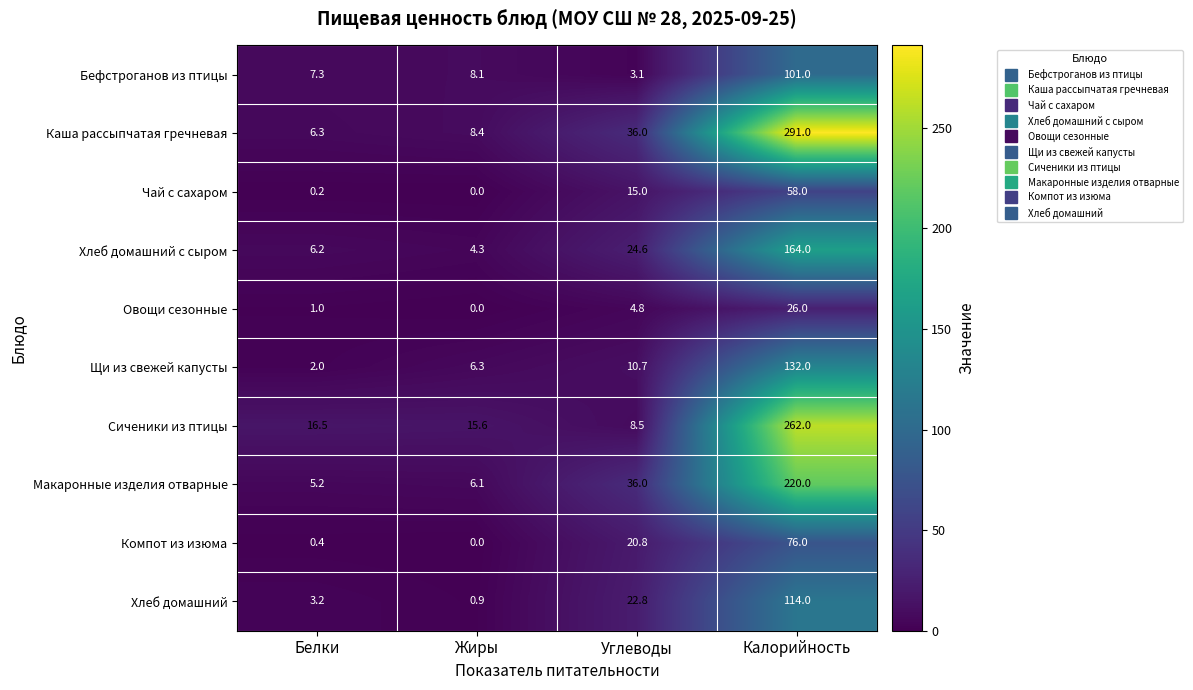

True or false: Щи из свежей капусты has a value of 40.4 at Калорийность.

False